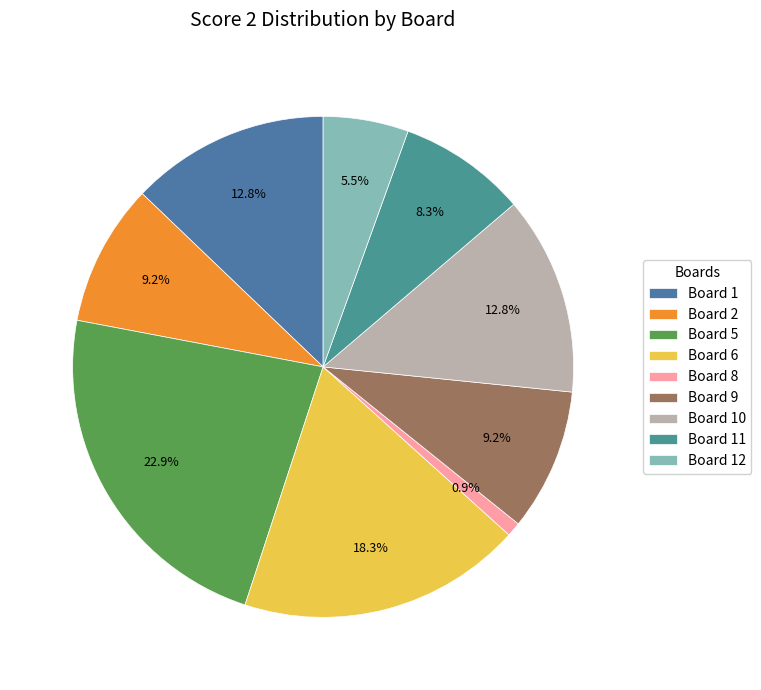

How many slices are in this pie chart?

9